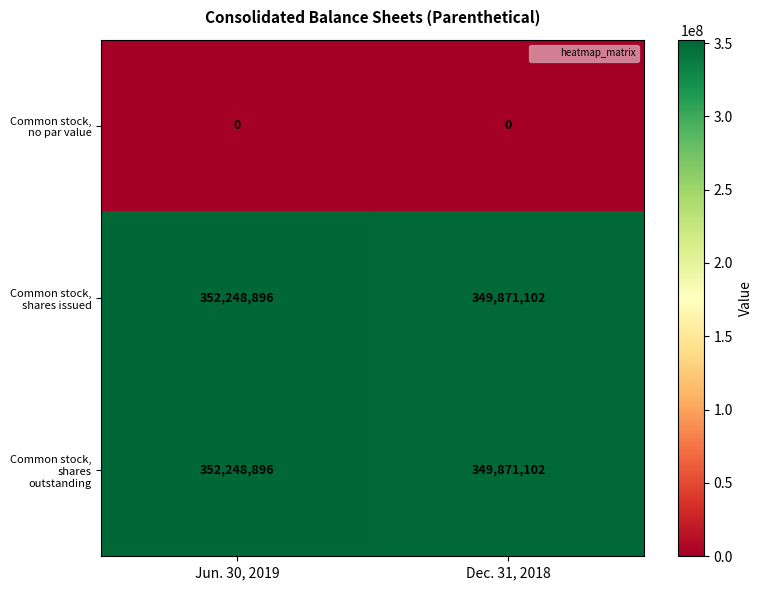

The value of Common stock, shares issued at Jun. 30, 2019 is 352248896. True or false?

True